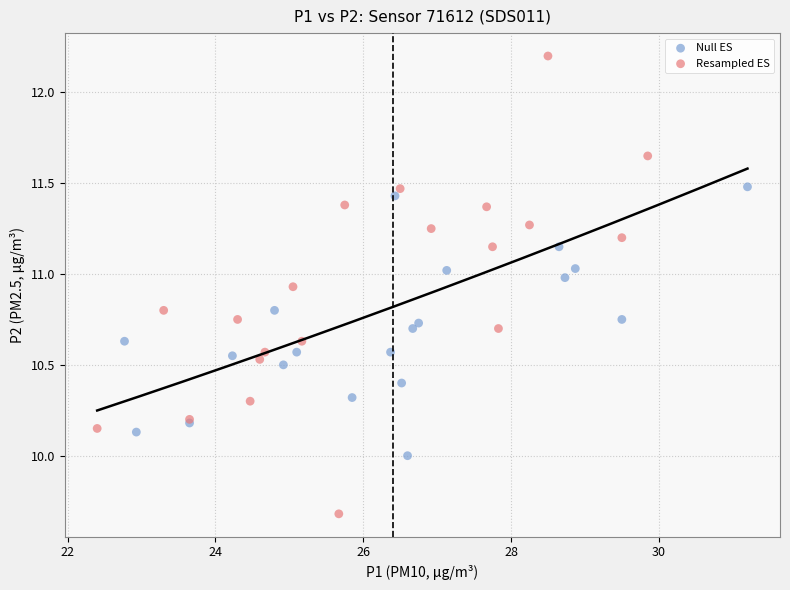

Which series has the largest Y range (max minus min)?

Resampled ES